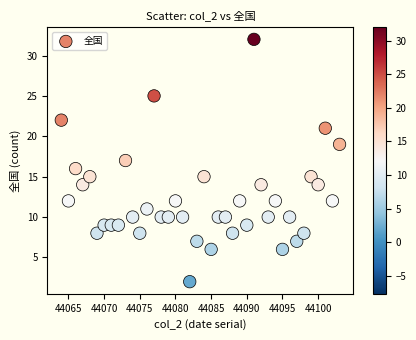

What is the range of X values (max minus min)?

39